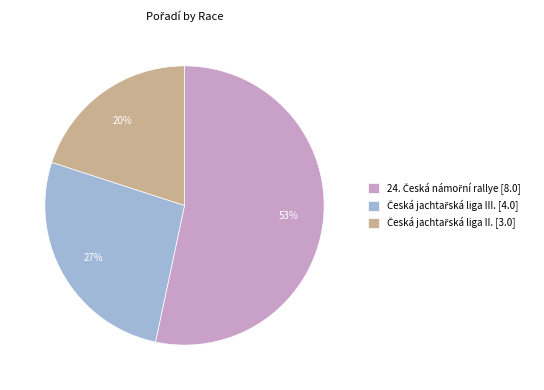

Does any single category account for the majority?

Yes